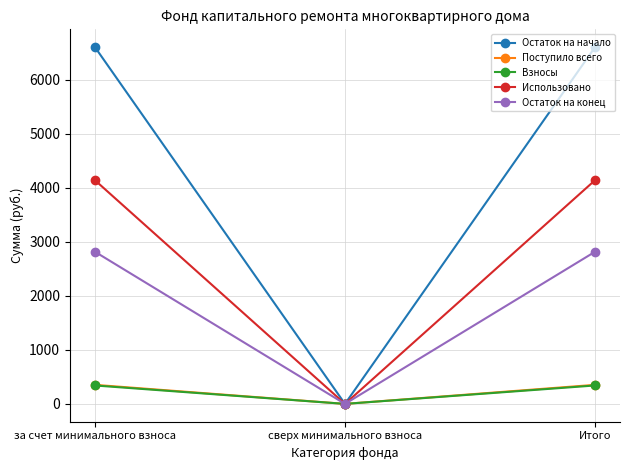

How many series are shown in this chart?

5